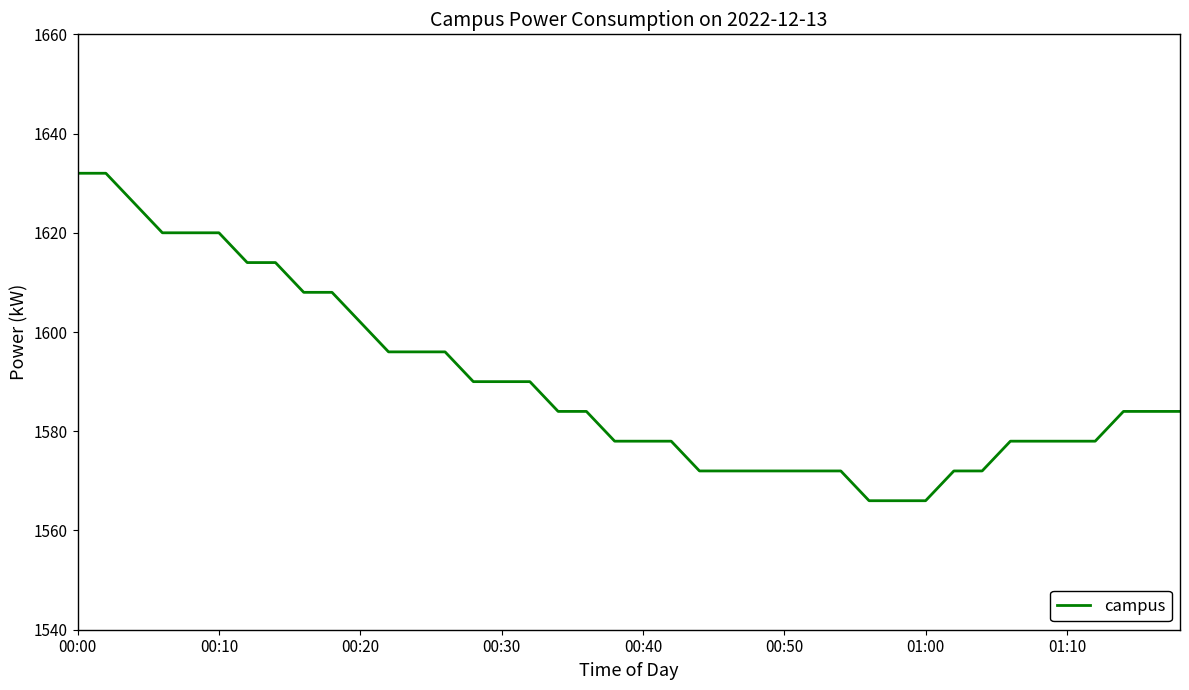

What is the difference between the maximum and minimum values?

66